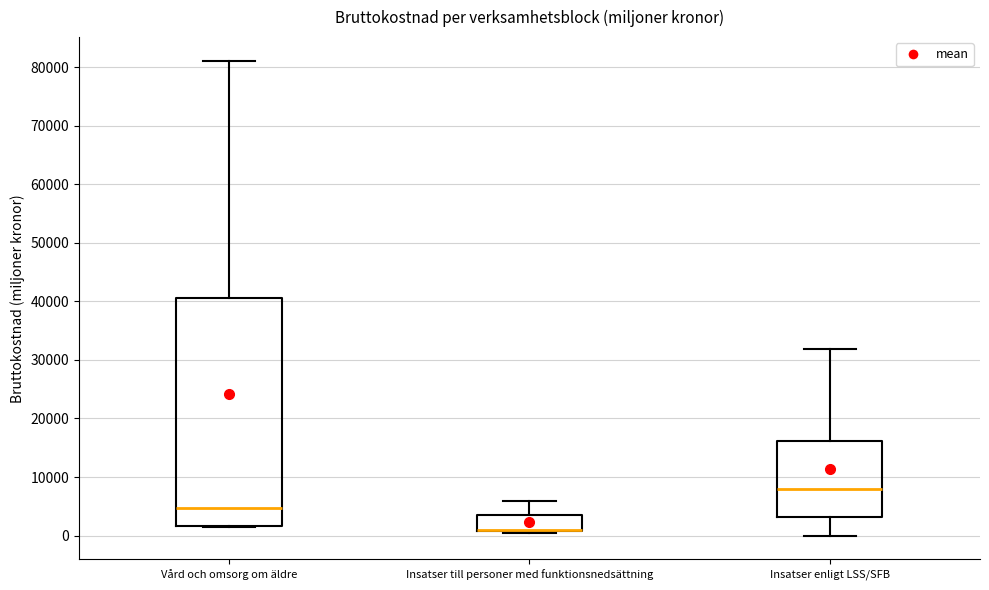

Where does the upper whisker of the box for Vård och omsorg om äldre end on the y-axis? The values are not printed on the chart, so give them approximately, as read against the axis.

81000